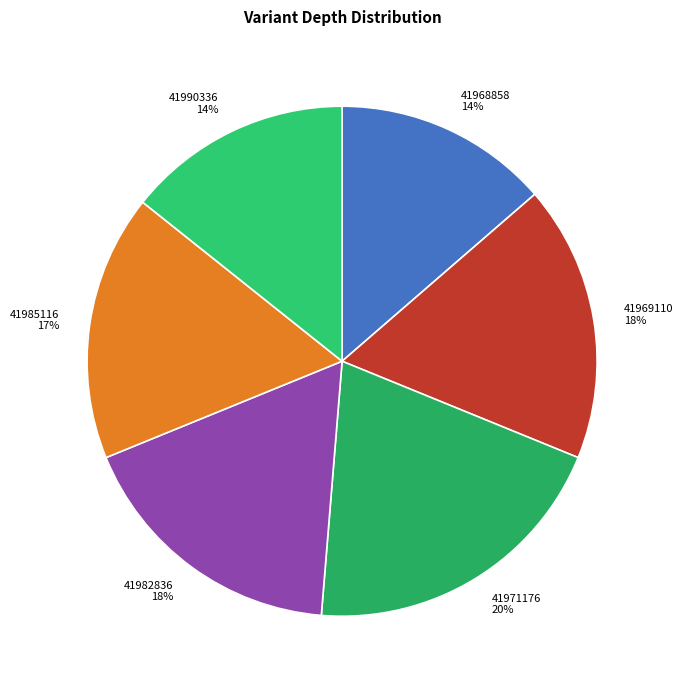

What is the smallest slice in the pie chart?

41968858